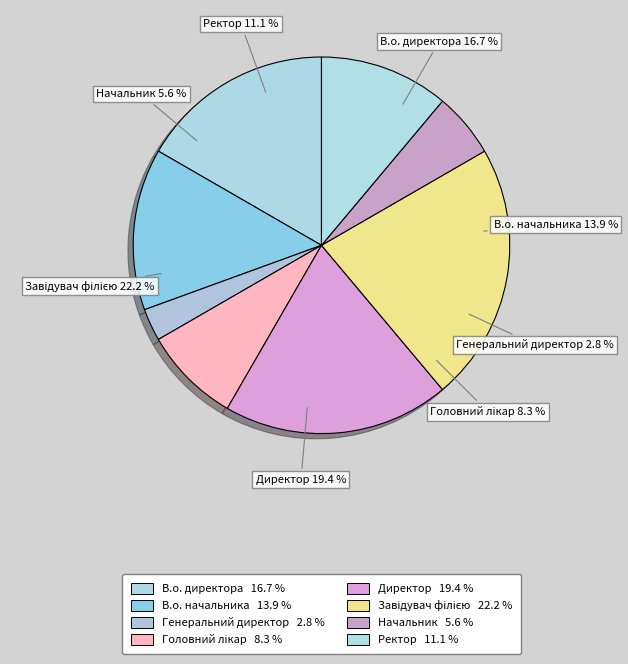

Is there a majority slice in this chart?

No